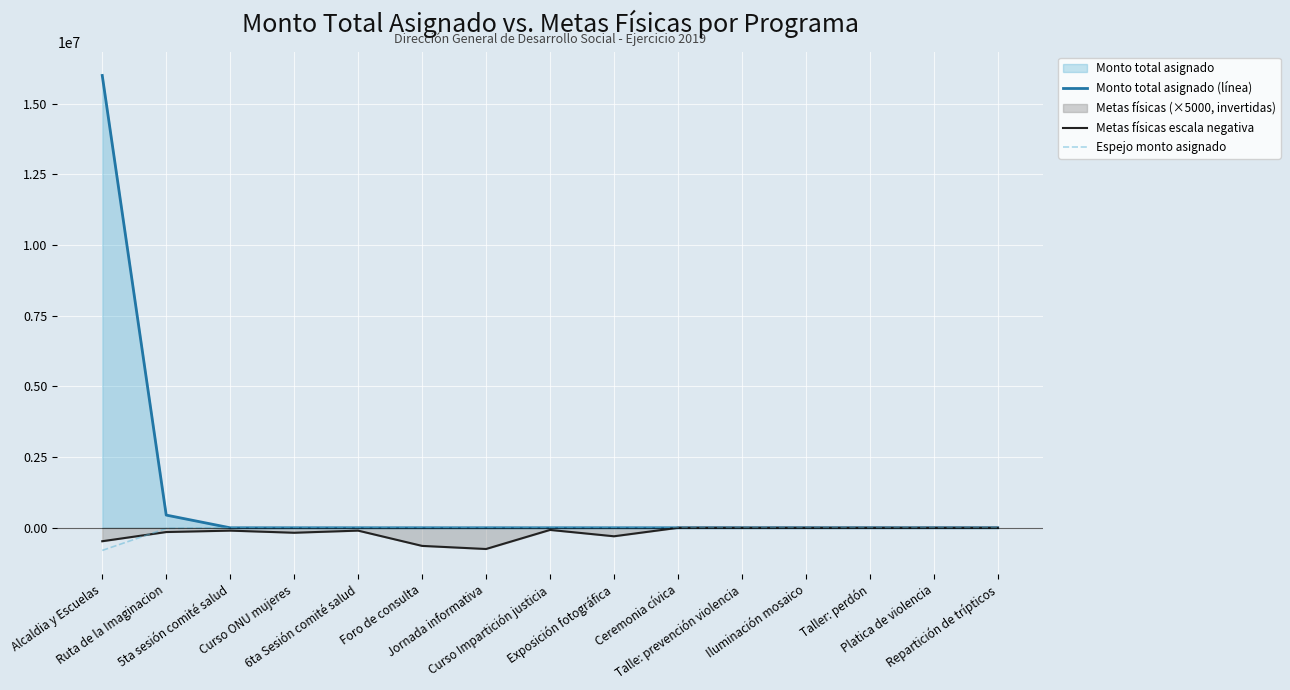

Reading left to right, list all the values displayed in this chart.

Monto total asignado (línea): Alcaldia y Escuelas=16000000	Ruta de la Imaginacion=450000	5ta sesión comité salud=0	Curso ONU mujeres=0	6ta Sesión comité salud=0	Foro de consulta=0	Jornada informativa=0	Curso Impartición justicia=0	Exposición fotográfica=0	Ceremonia cívica=0	Talle: prevención violencia=0	Iluminación mosaico=0	Taller: perdón=0	Platica de violencia=0	Repartición de trípticos=0
Metas físicas escala negativa: Alcaldia y Escuelas=-475000	Ruta de la Imaginacion=-150000	5ta sesión comité salud=-100000	Curso ONU mujeres=-175000	6ta Sesión comité salud=-100000	Foro de consulta=-640000	Jornada informativa=-750000	Curso Impartición justicia=-75000	Exposición fotográfica=-300000	Ceremonia cívica=0	Talle: prevención violencia=0	Iluminación mosaico=0	Taller: perdón=0	Platica de violencia=0	Repartición de trípticos=0
Espejo monto asignado: Alcaldia y Escuelas=-800000	Ruta de la Imaginacion=-22500	5ta sesión comité salud=0	Curso ONU mujeres=0	6ta Sesión comité salud=0	Foro de consulta=0	Jornada informativa=0	Curso Impartición justicia=0	Exposición fotográfica=0	Ceremonia cívica=0	Talle: prevención violencia=0	Iluminación mosaico=0	Taller: perdón=0	Platica de violencia=0	Repartición de trípticos=0